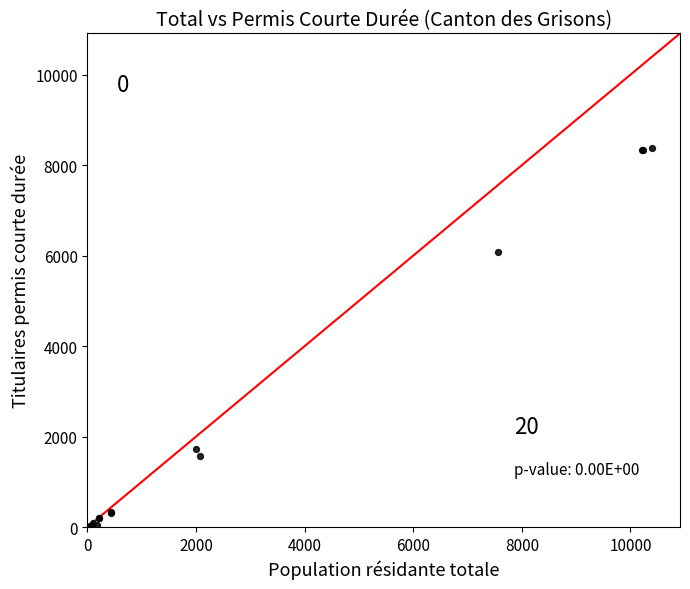

What Y value in the scatter plot is closest to 4193?

6071